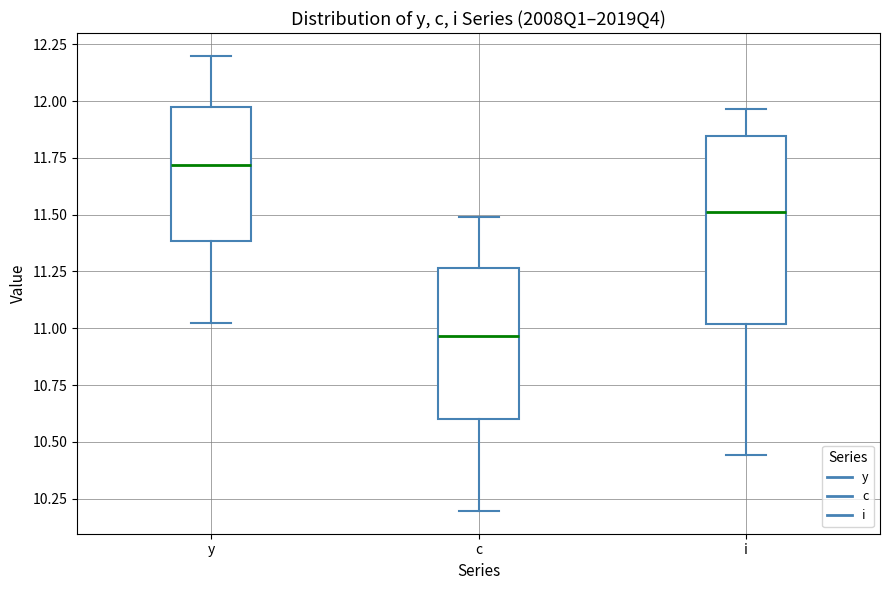

Where is the lower edge of the box for y on the y-axis? The values are not printed on the chart, so give them approximately, as read against the axis.

11.40